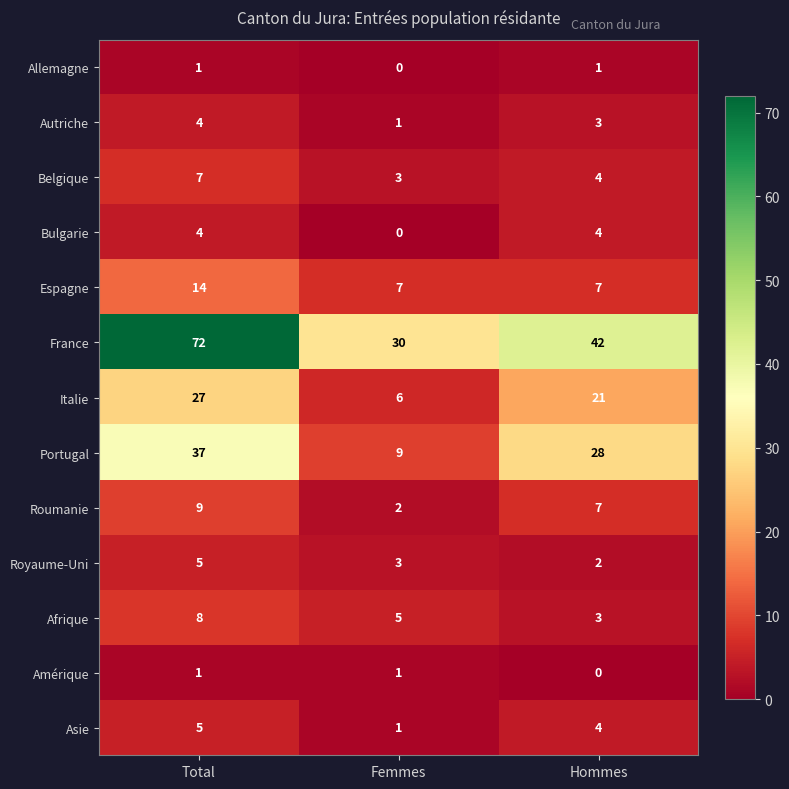

Is it true that Autriche equals 1 at Femmes?

True